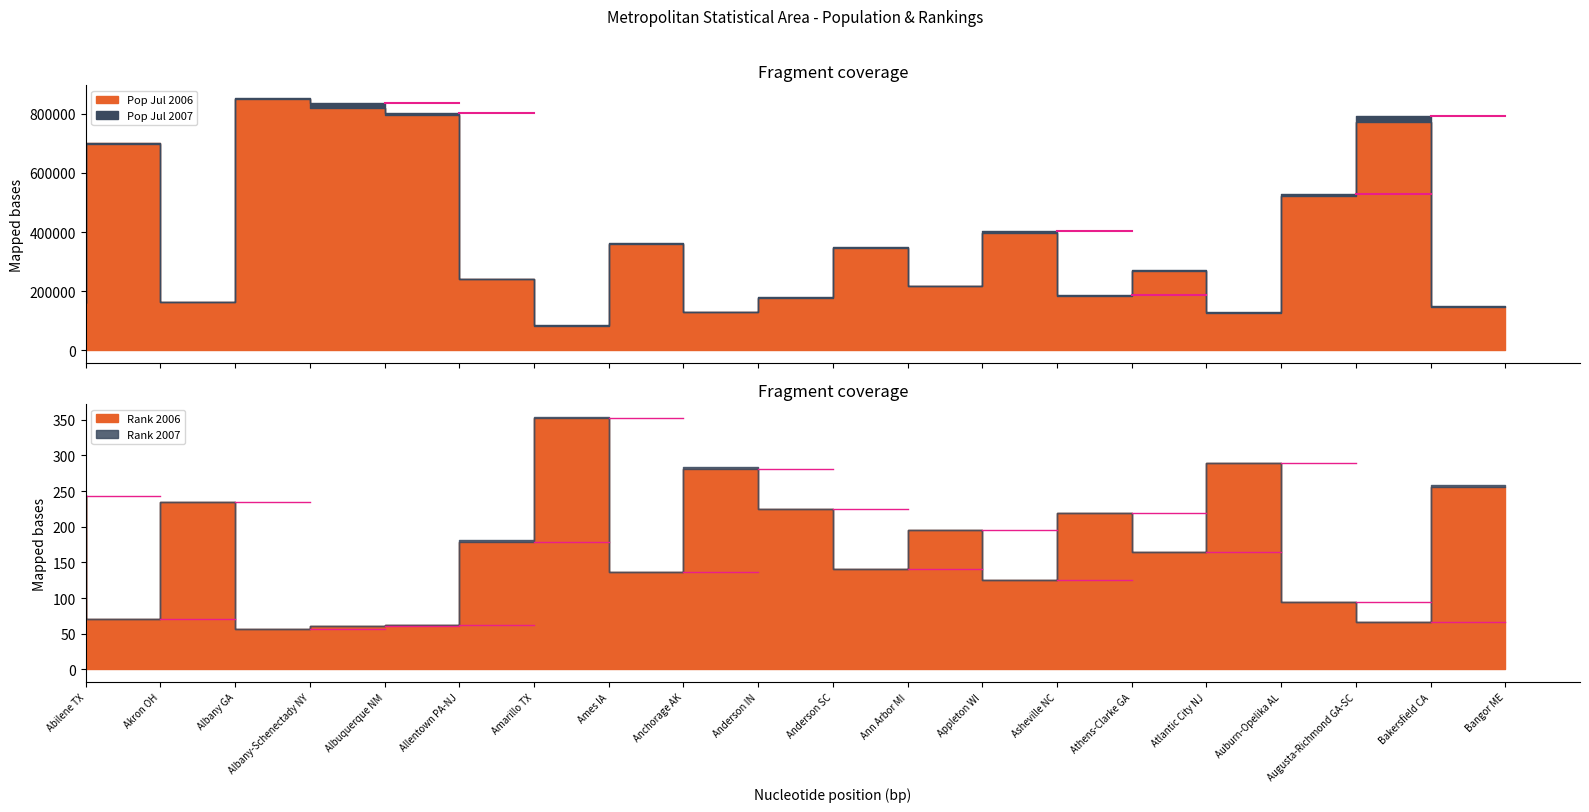

What is the label of the 6th point from the right?

Athens-Clarke GA